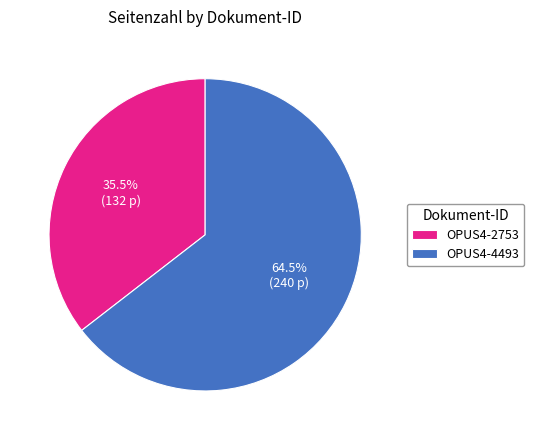

Combined, do OPUS4-2753 and OPUS4-4493 account for over 50%?

Yes